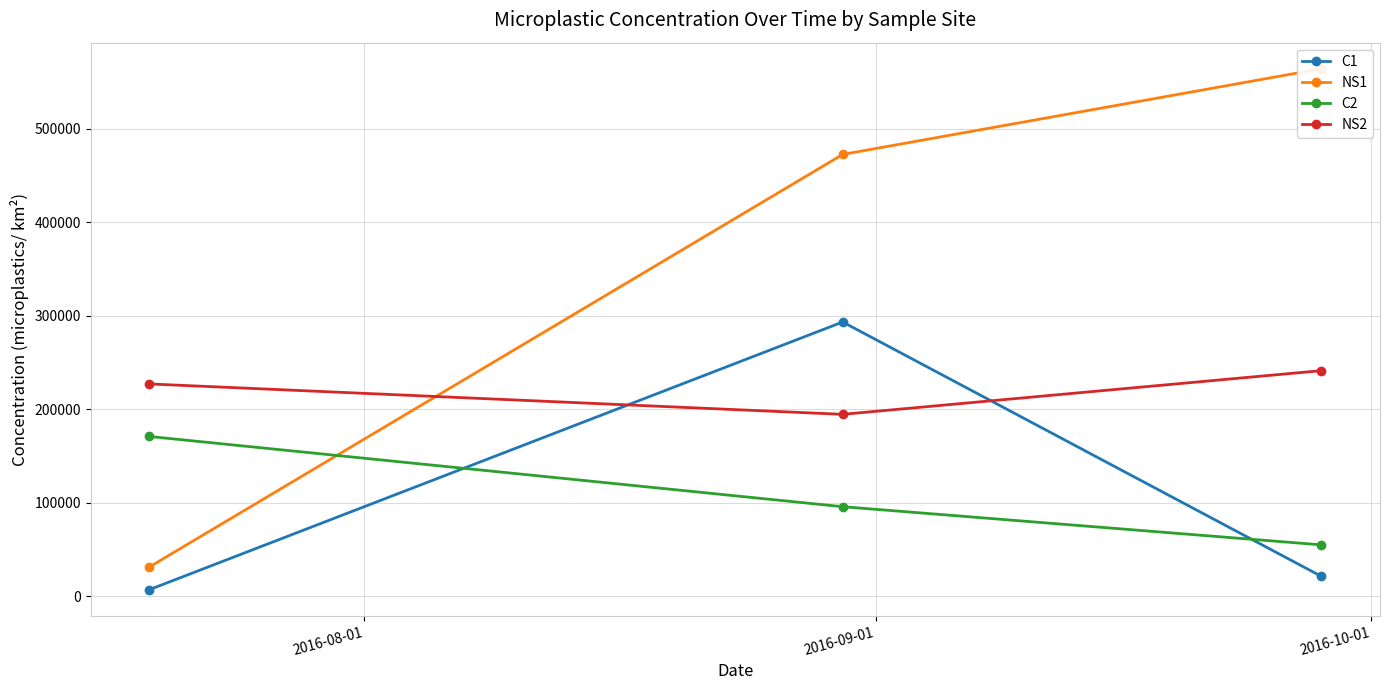

What are all the series names shown in the legend?

C1, NS1, C2, NS2